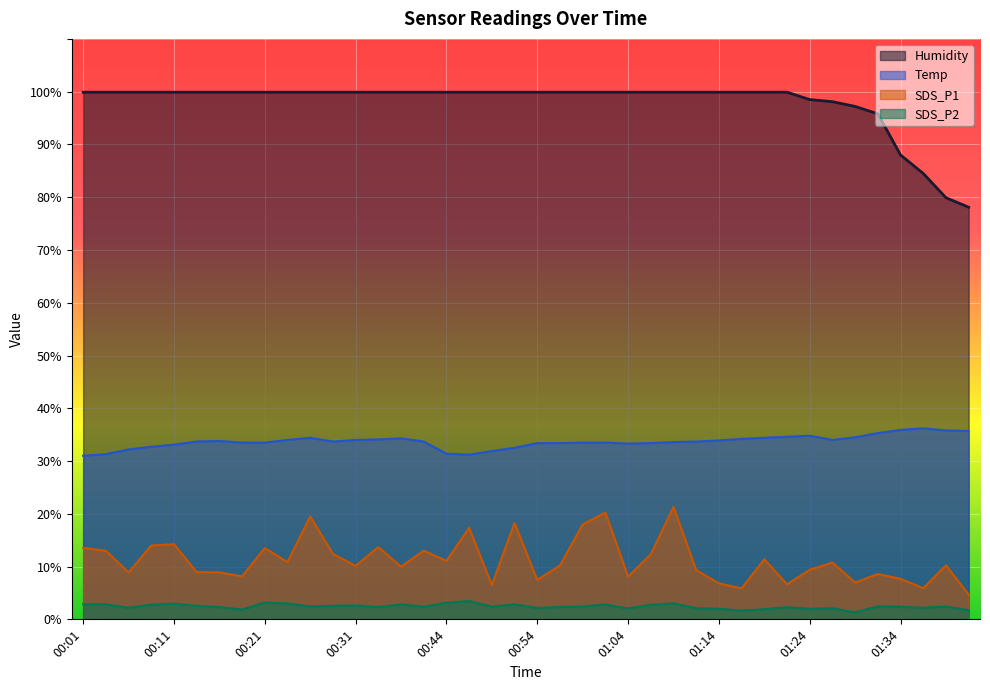

Rank the series by their maximum value, from highest to lowest.

Humidity, Temp, SDS_P1, SDS_P2